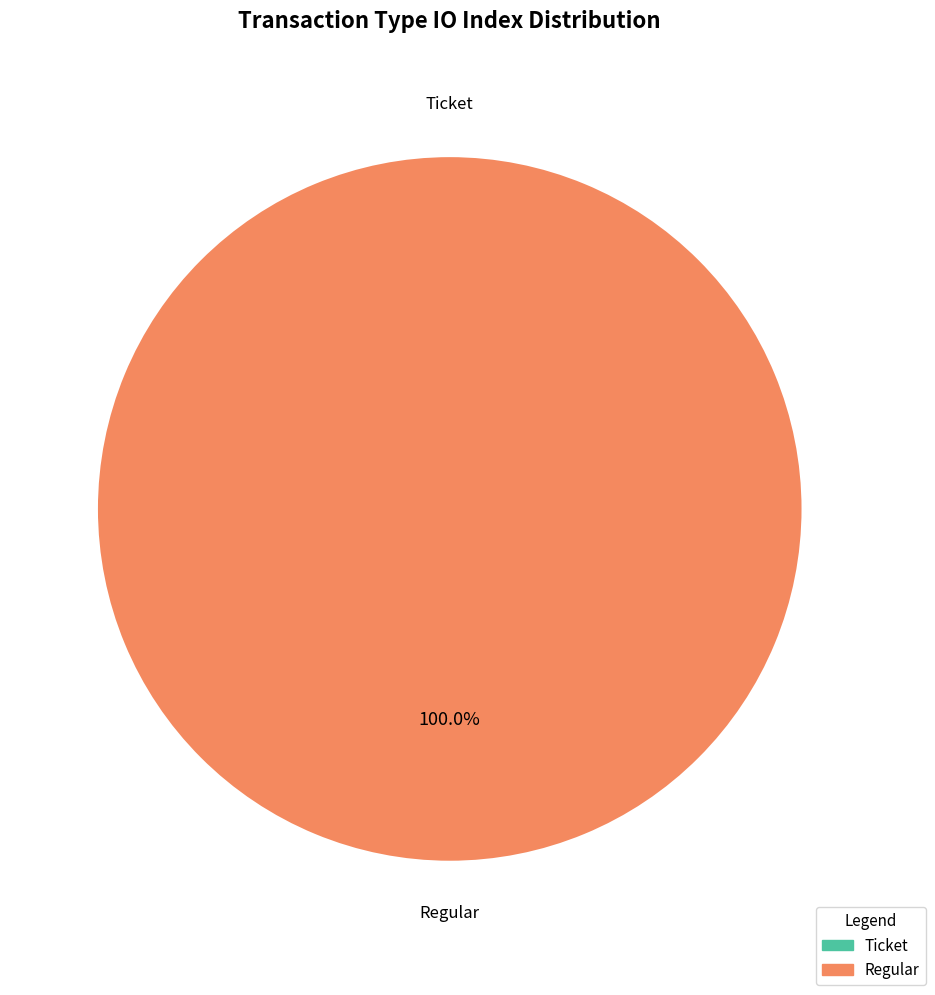

To the nearest percent, what is the combined percentage of Ticket and Regular?

100%